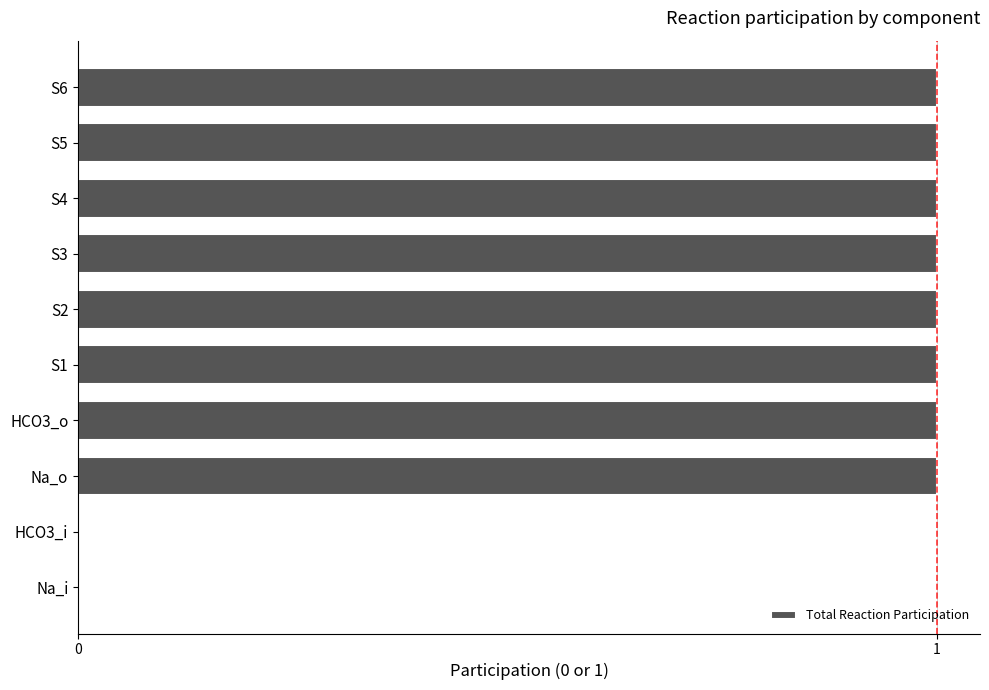

Count the values in the range 1 to 2.

8